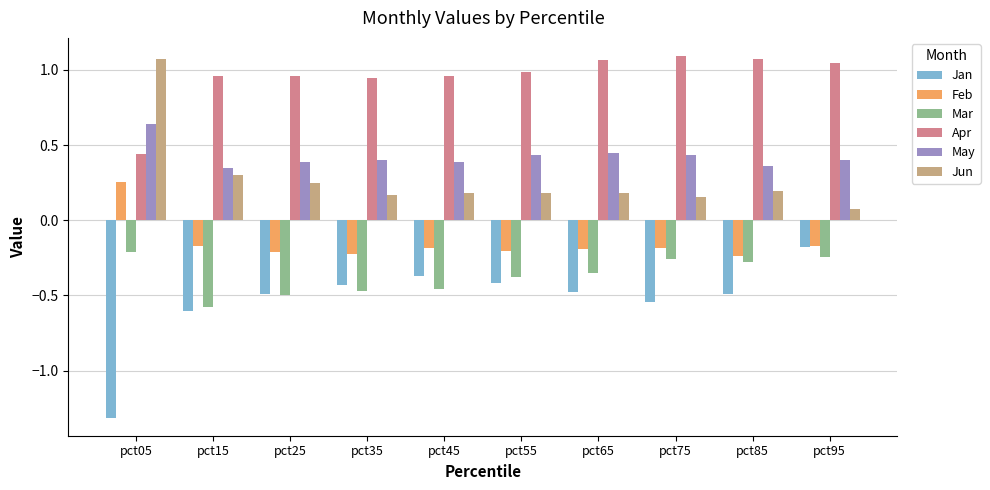

Which series changed the most between pct25 and pct45?

Jan